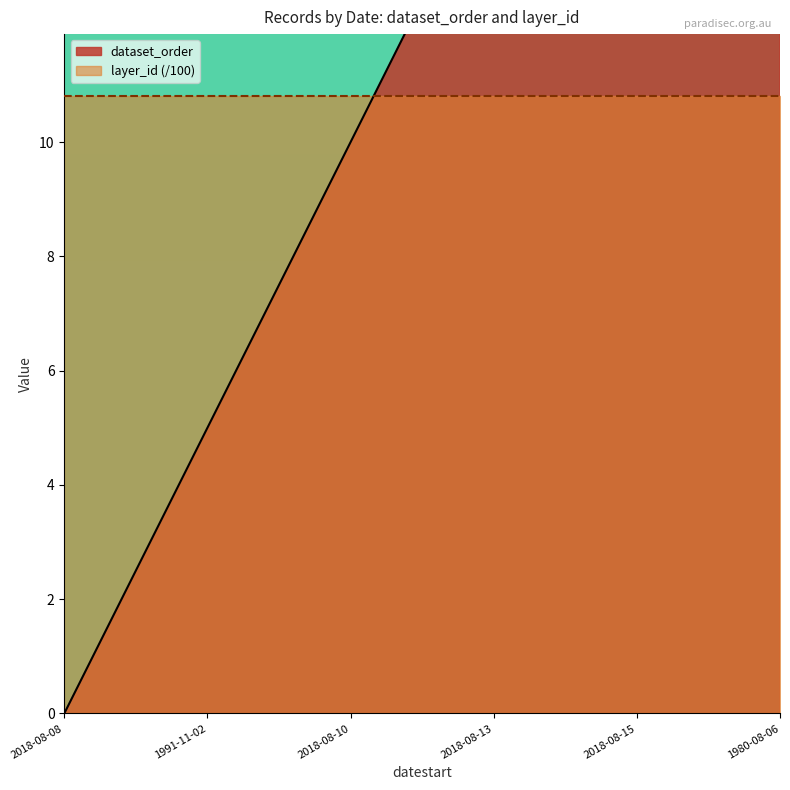

What is the sum of the values at 2018-08-08 and 2018-08-09?

4